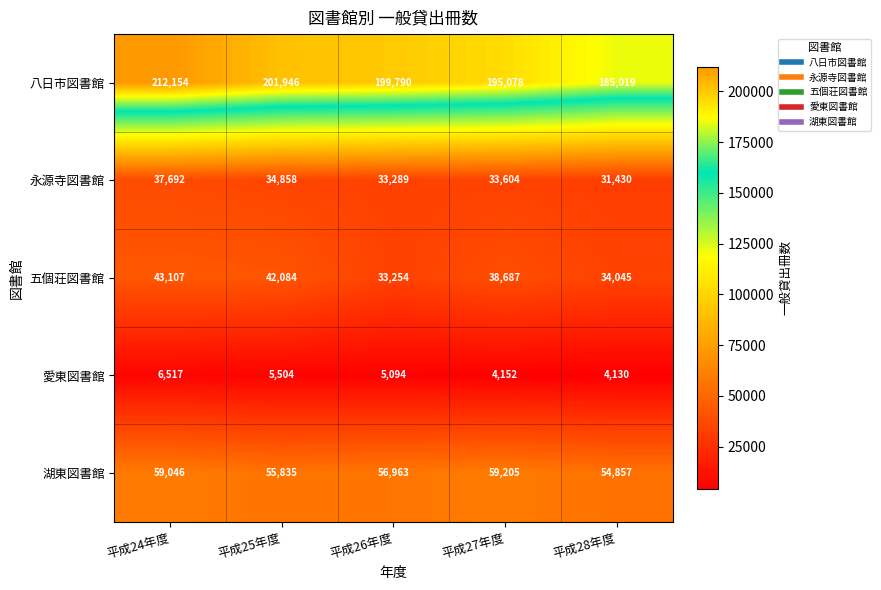

How many data points in 愛東図書館 are less than 5094?

2